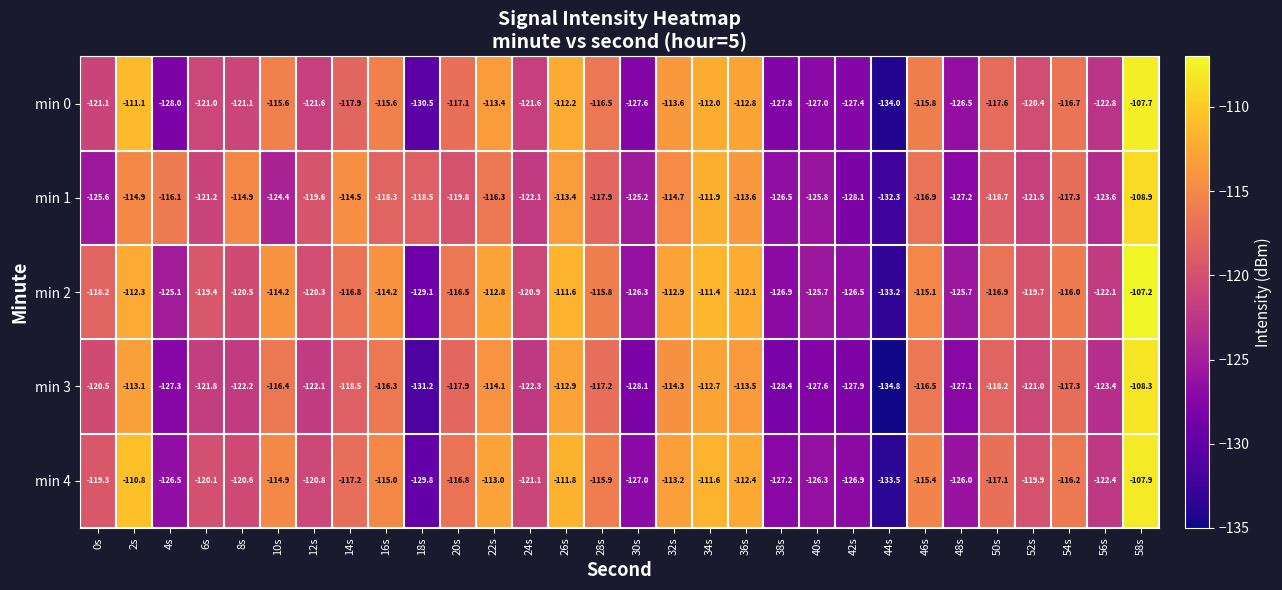

What is the average value of the min 2 series?

-118.8